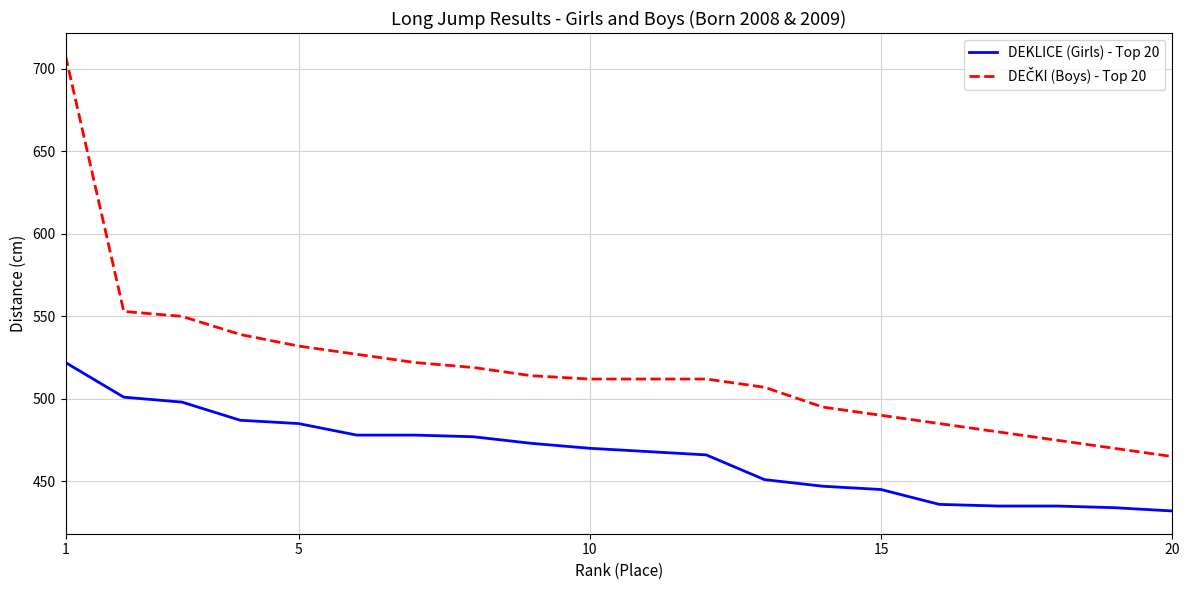

What is the maximum value shown in the chart?

708